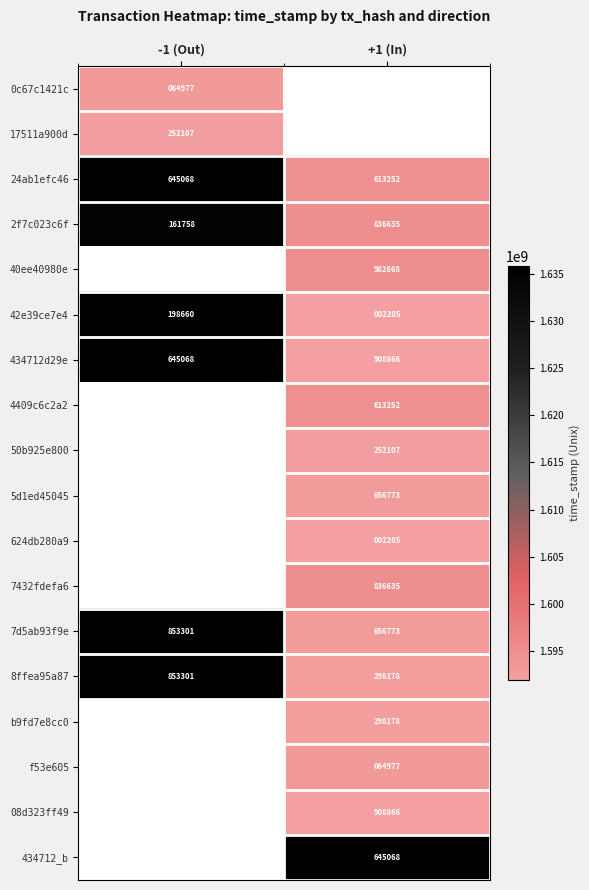

True or false: 40ee40980e has a value of 1015243451.2 at +1 (In).

False